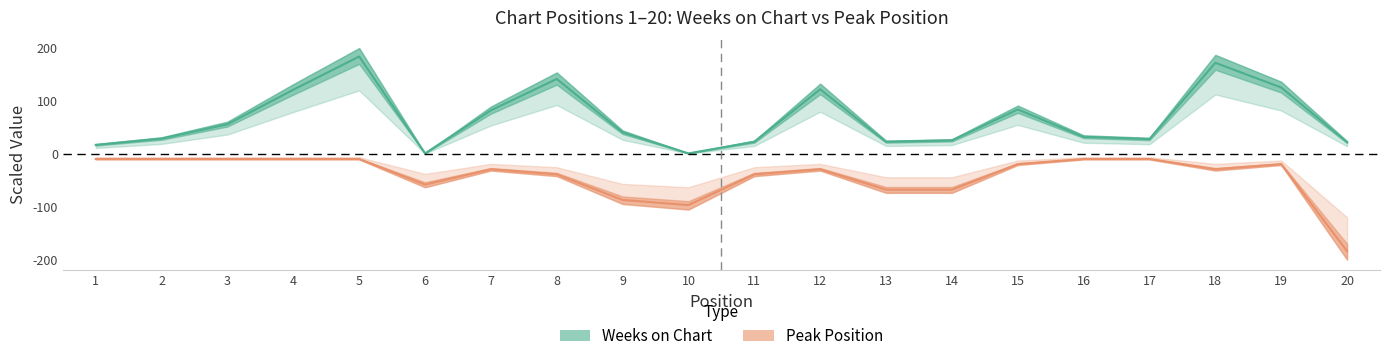

True or false: Weeks on Chart has a value of 25.4 at 14.

True